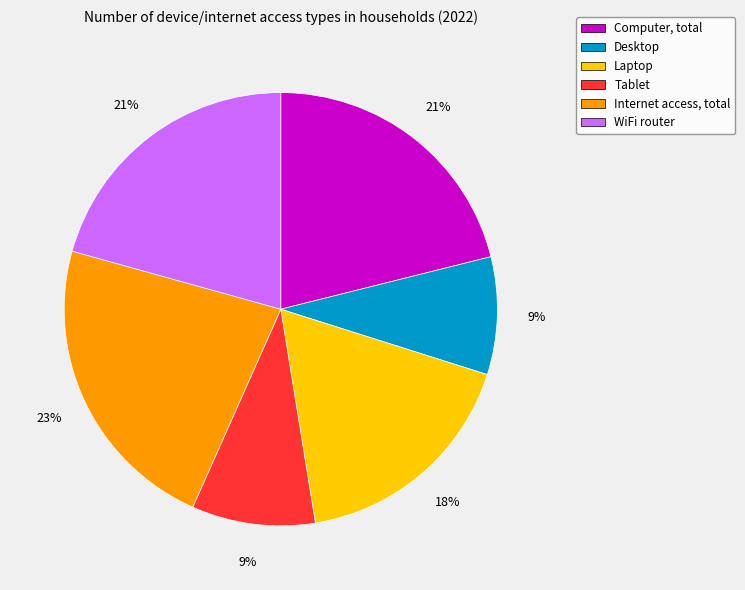

Approximately how many times larger is the value at Desktop compared to Internet access, total?

0.4